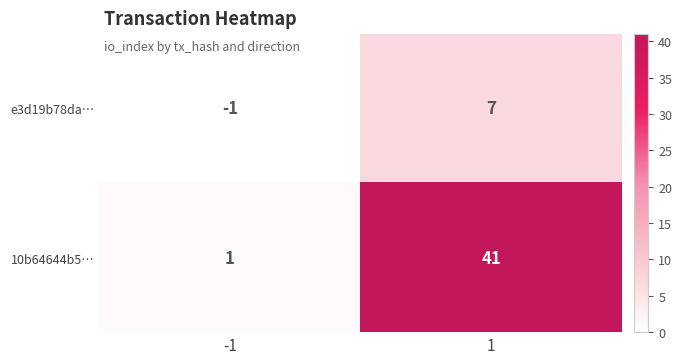

Which series changed the most between -1 and 1?

10b64644b5…